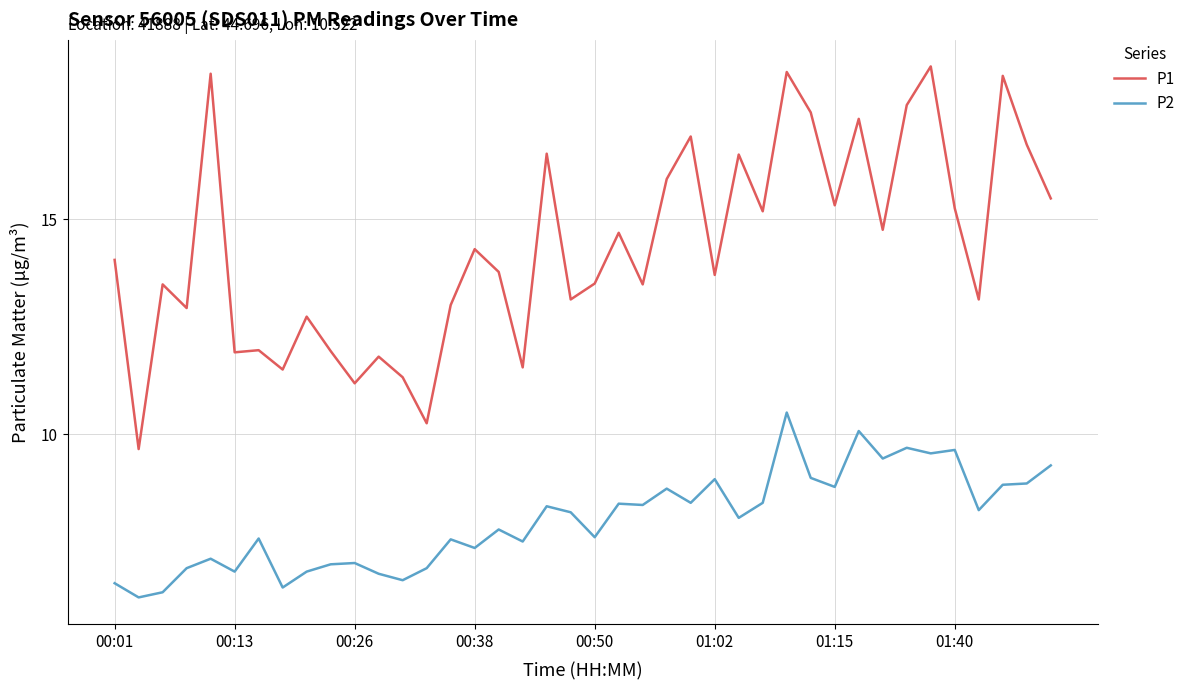

What is the lowest value of the P1 series?

9.7